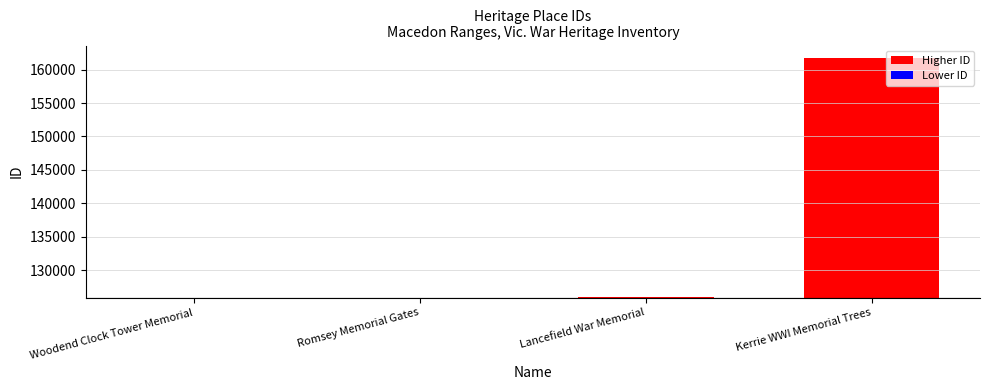

How many data points are less than 17?

2